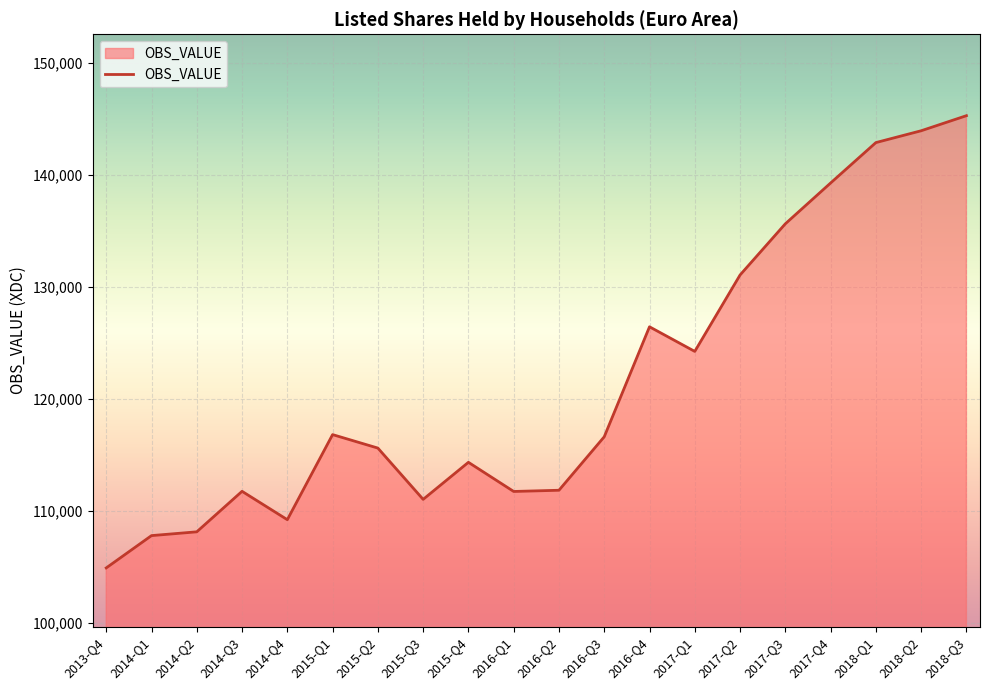

Is it true that the value at 2014-Q1 is 107786.3?

True